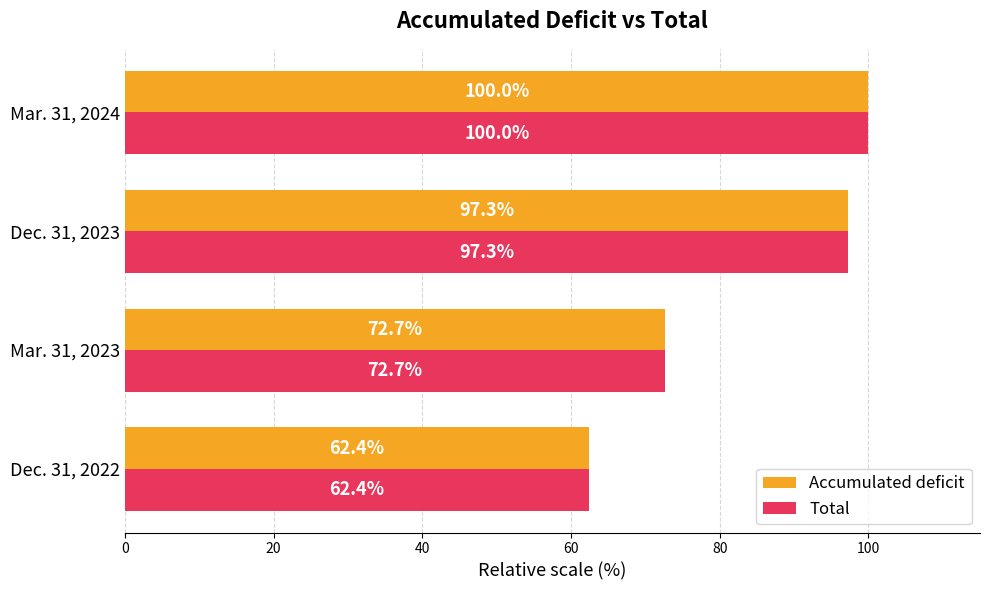

How many categories are shown in the chart?

4